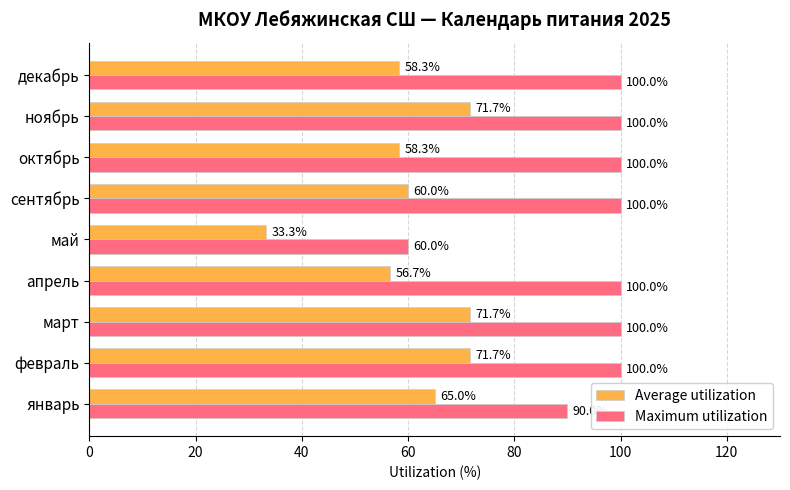

What is the total value across all series at сентябрь?

160.0